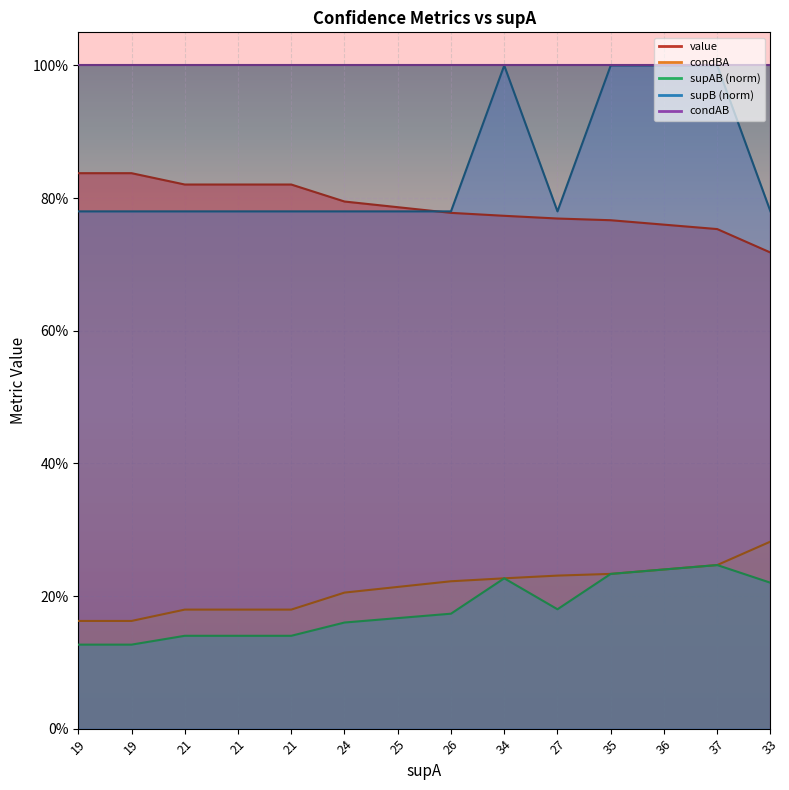

Is the value of supAB at 35 greater than the value of condBA at 37?

No